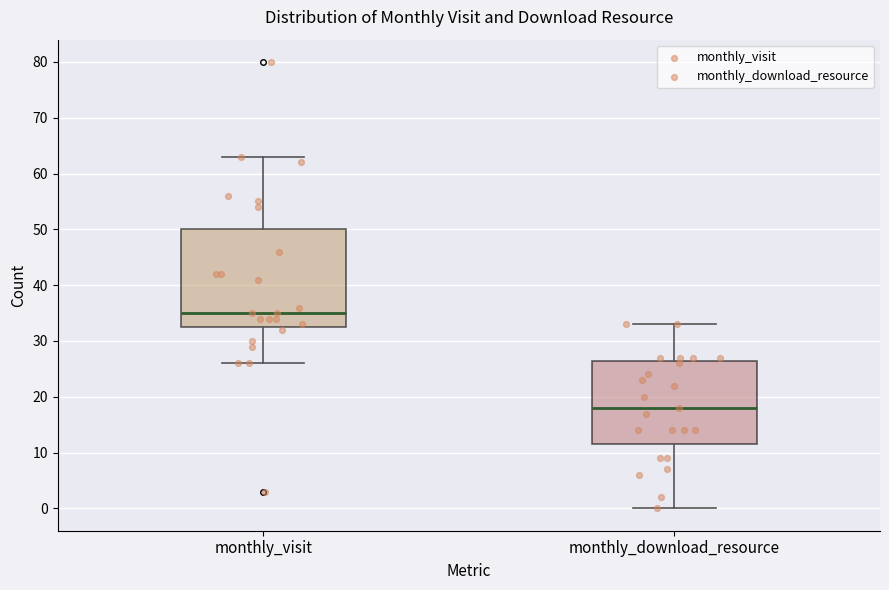

Comparing the boxes themselves (not the whiskers), which one is the tallest?

monthly_visit